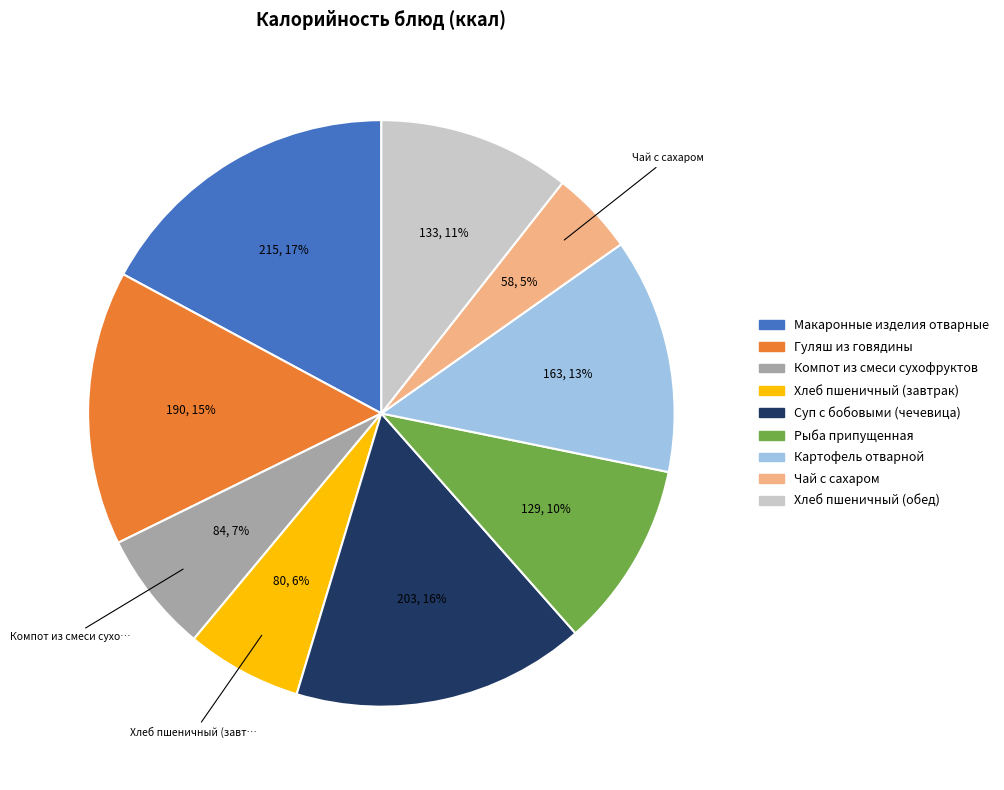

Does any single category account for the majority?

No